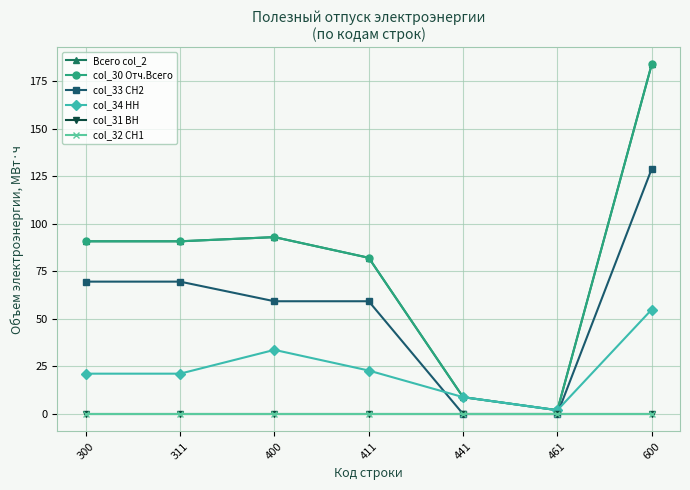

True or false: Всего col_2 and col_30 Отч.Всего intersect in this chart.

False